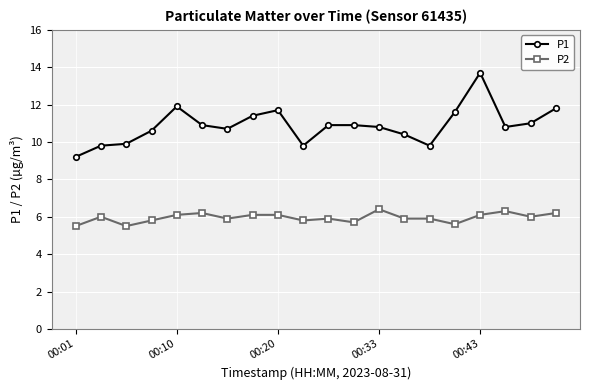

Which series has the largest range (max minus min)?

P1